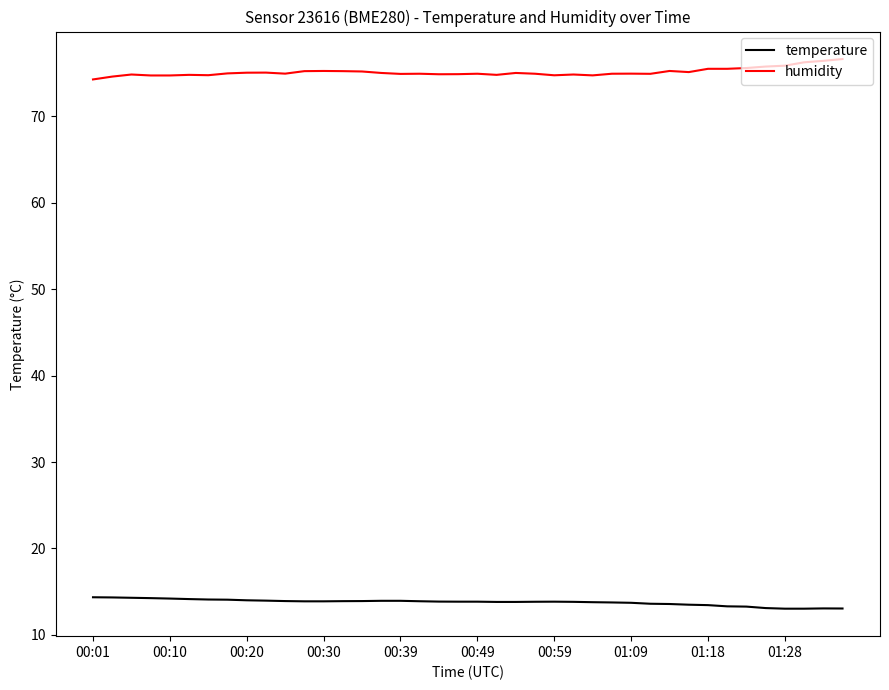

Which series has the largest total across all categories?

humidity